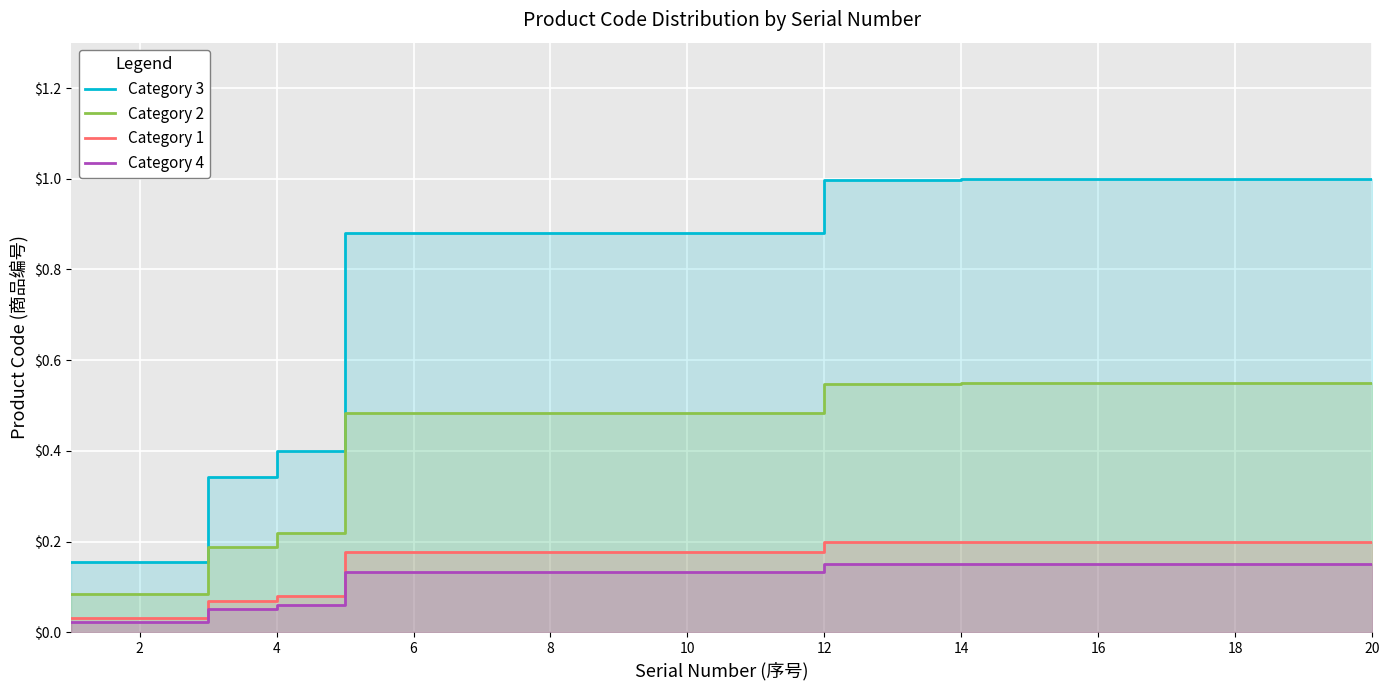

Rank the series at 12 from highest to lowest value.

Category 3, Category 2, Category 1, Category 4